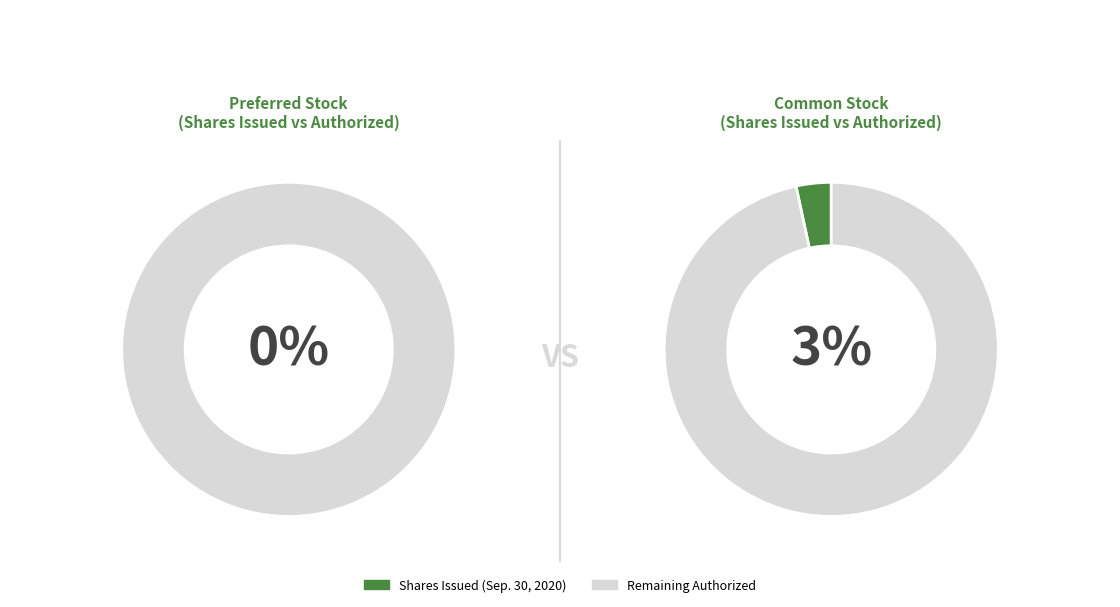

Does Common stock, shares authorized account for over 50% of the chart?

Yes